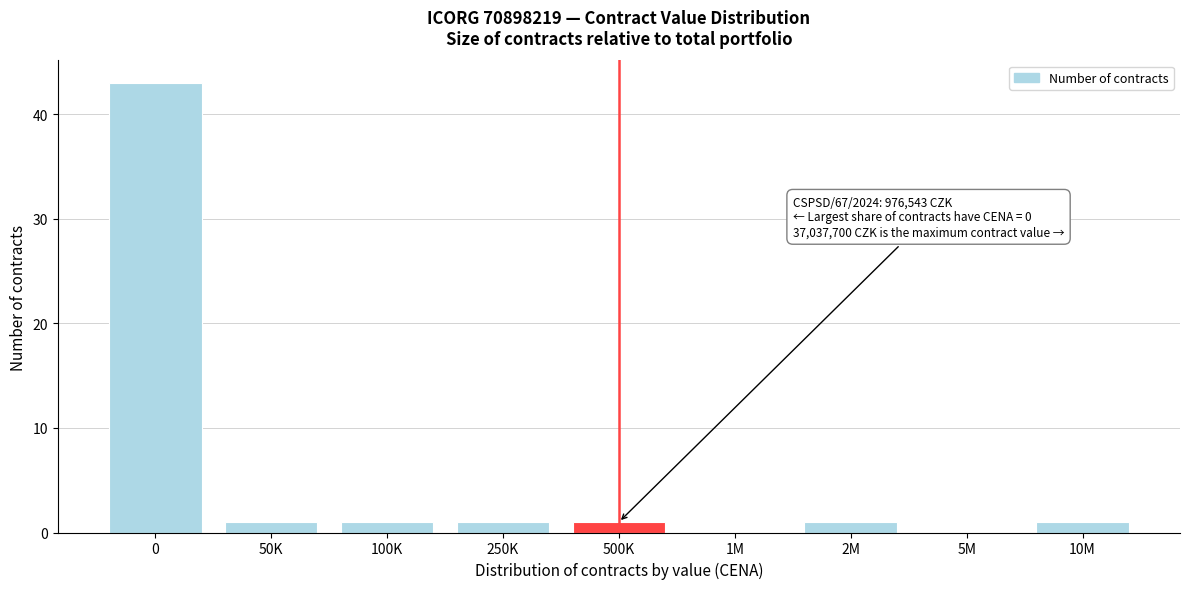

Reading left to right, transcribe all the data shown in this chart.

0=43	50K=1	100K=1	250K=1	500K=1	1M=0	2M=1	5M=0	10M=1